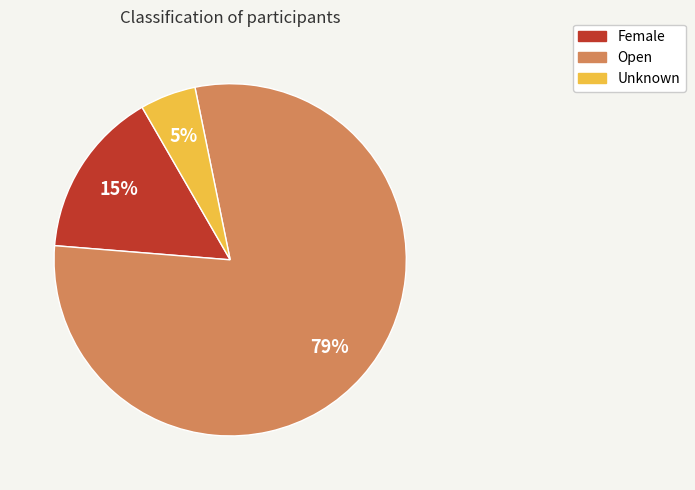

How many segments does this pie chart have?

3